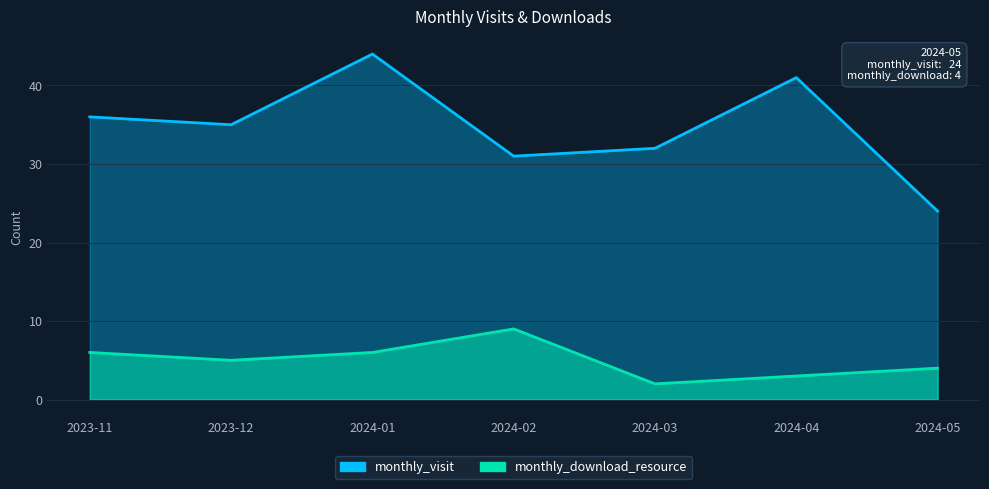

Is the value of monthly_download_resource at 2024-05 greater than the value of monthly_visit at 2023-12?

No